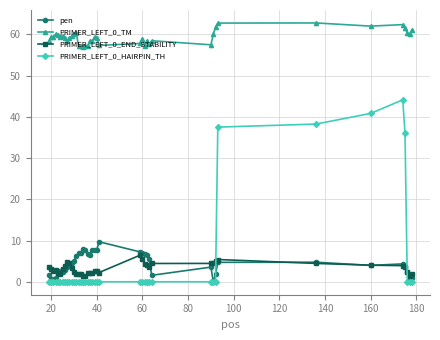

At how many categories does at least one series exceed 42?

40